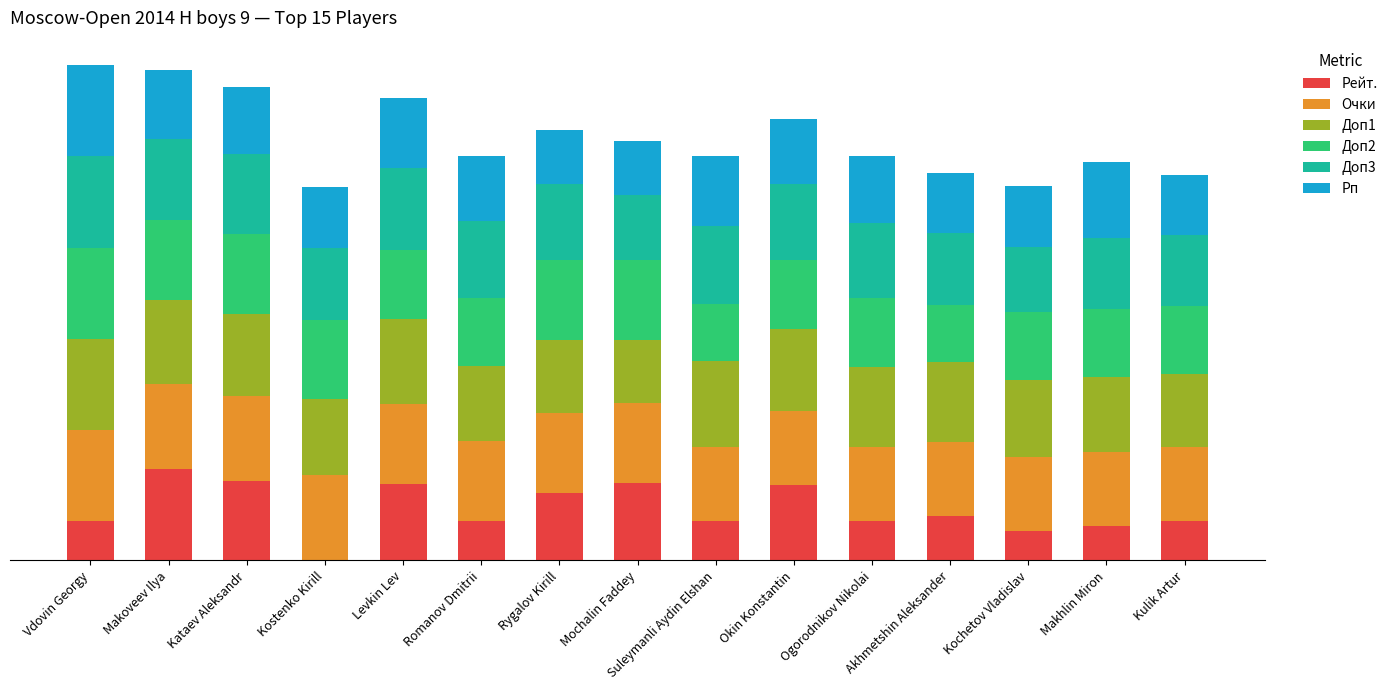

Are the bars horizontal?

No